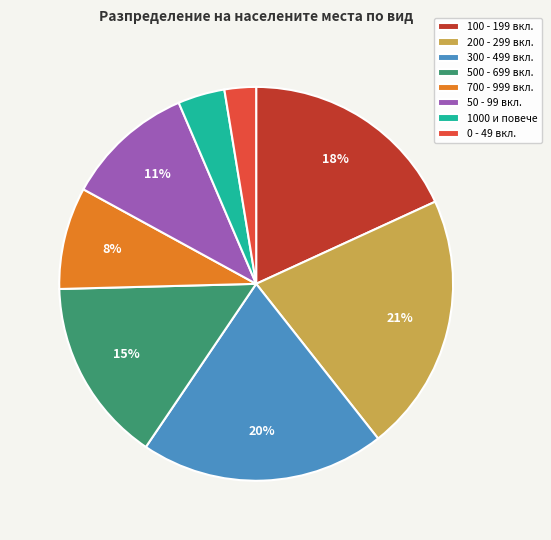

How many segments does this pie chart have?

8